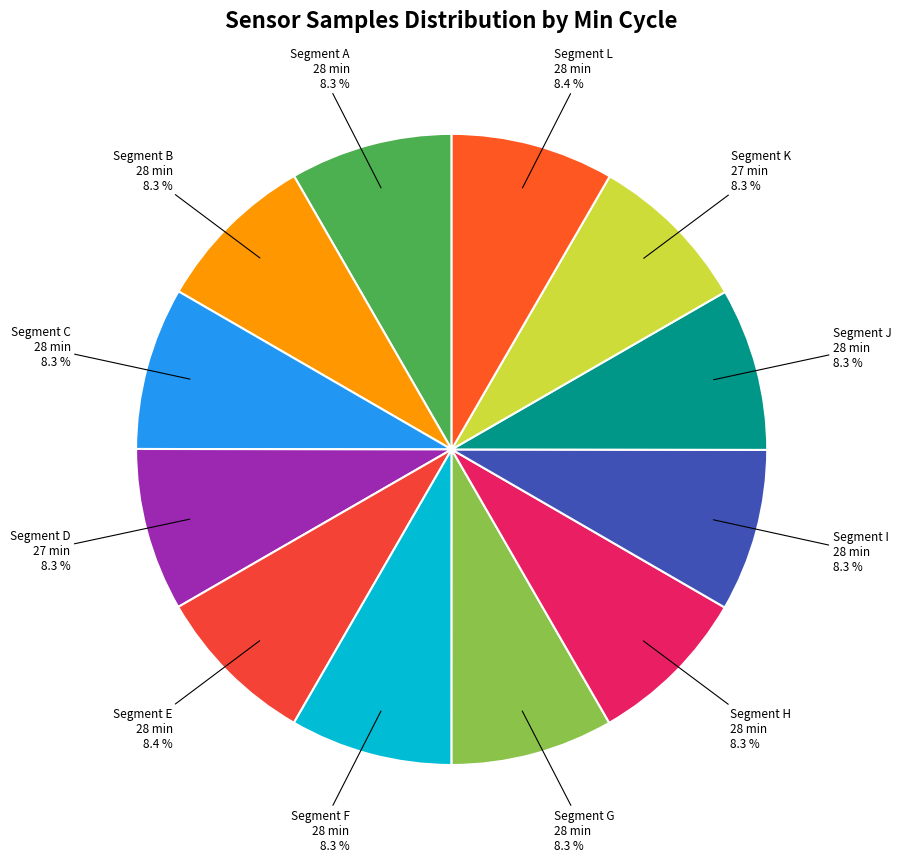

To the nearest percent, what is the average slice percentage?

8%